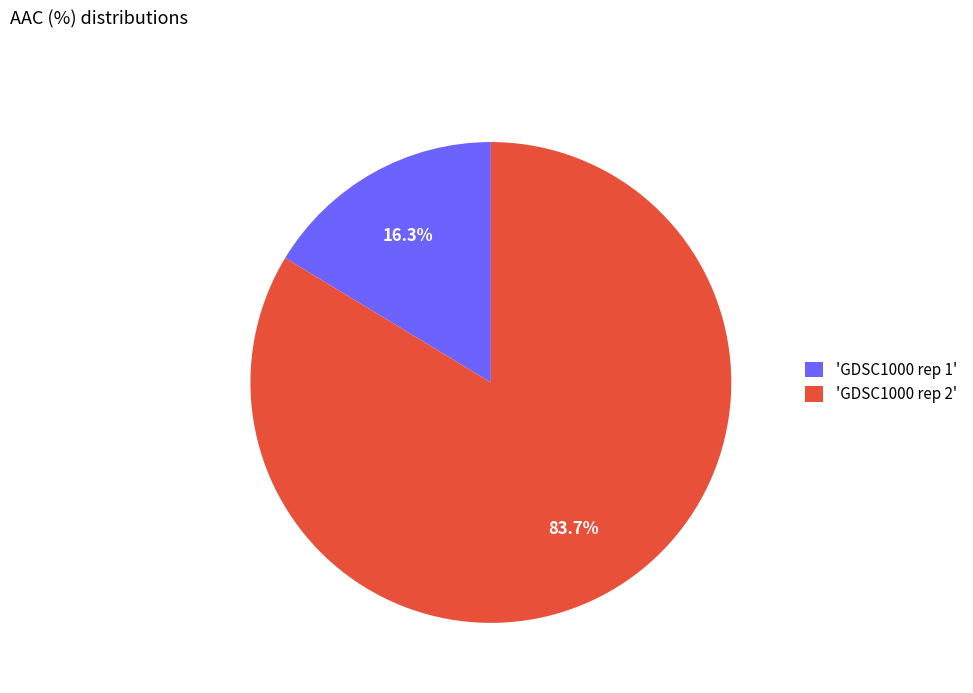

Is the sum of 'GDSC1000 rep 1' and 'GDSC1000 rep 2' greater than half?

Yes